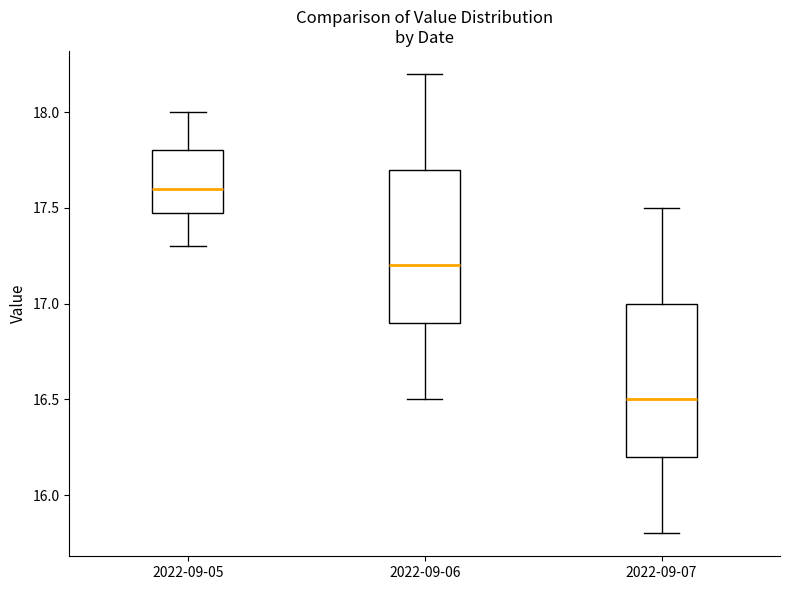

Reading left to right, transcribe this box plot: for each box, give where its median line is, the range the box spans, and where its two whiskers end, as read against the y-axis. The values are not printed on the chart, so give them approximately, as read against the axis.

2022-09-05: median 17.6, box 17.5 to 17.8, whiskers 17.3 to 18.0
2022-09-06: median 17.2, box 16.9 to 17.7, whiskers 16.5 to 18.2
2022-09-07: median 16.5, box 16.2 to 17.0, whiskers 15.8 to 17.5